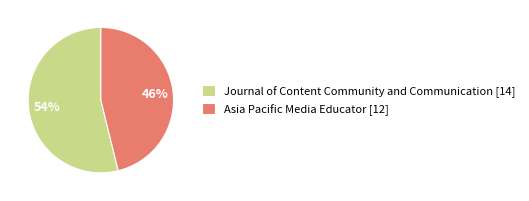

Which category accounts for the majority?

Journal of Content Community and Communication